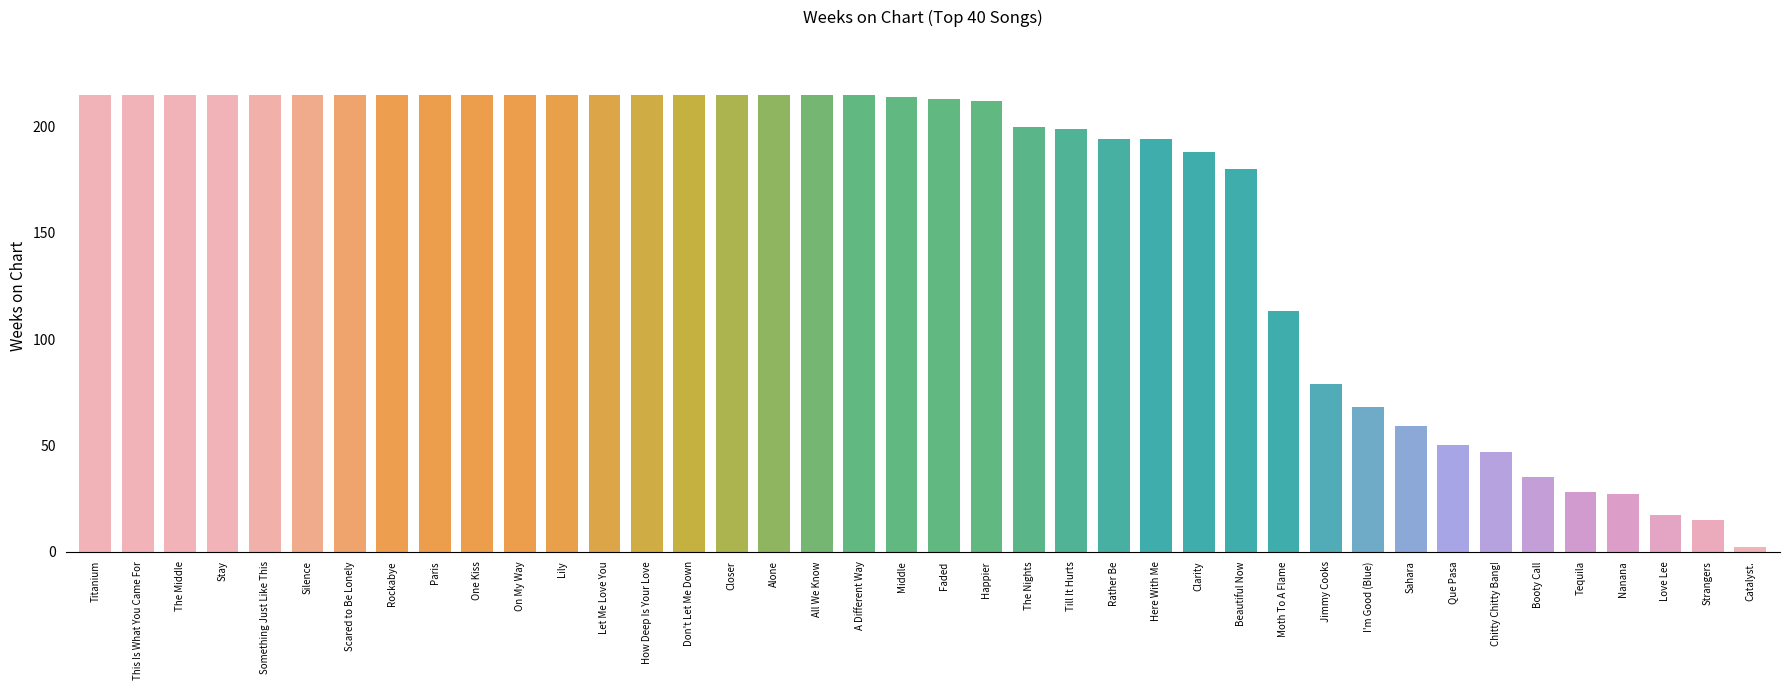

The value at Moth To A Flame is 178. True or false?

False